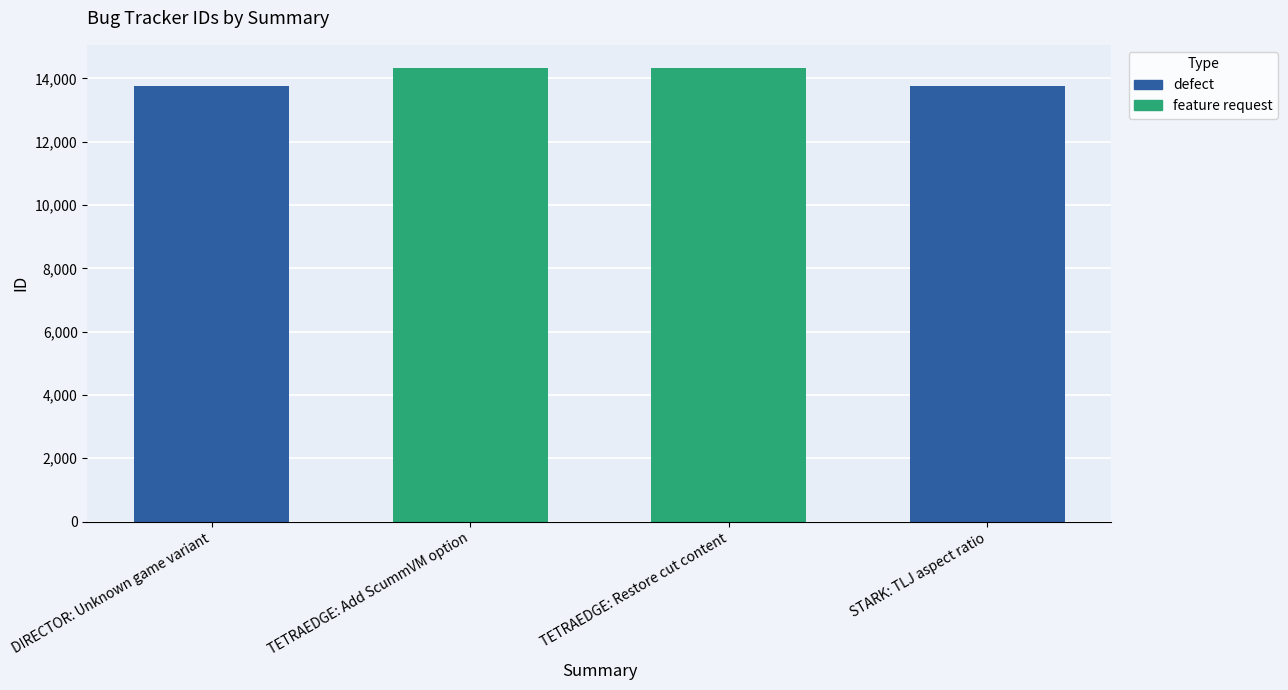

How many values are below 14340?

2